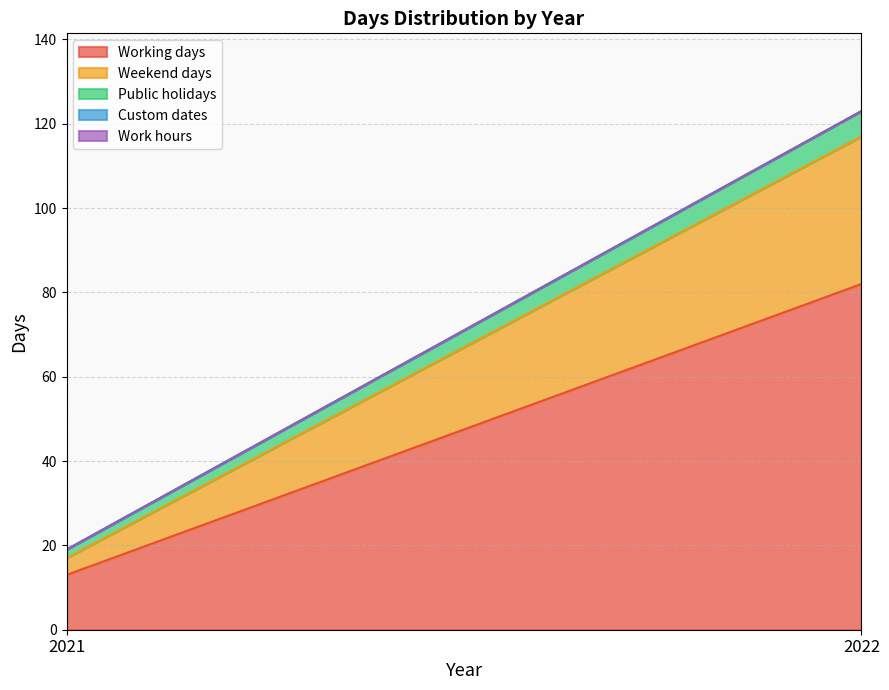

Which series has the largest total across all categories?

Working days